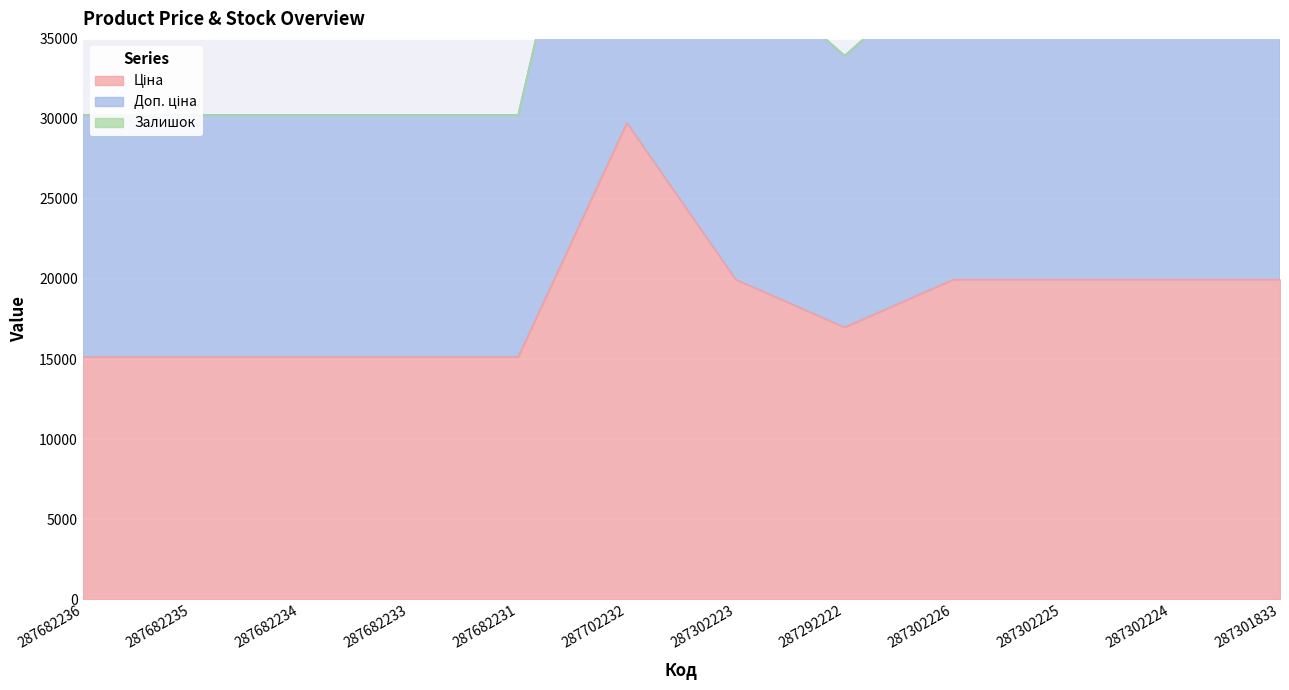

What is the highest value of the Доп. ціна series?

59494.5